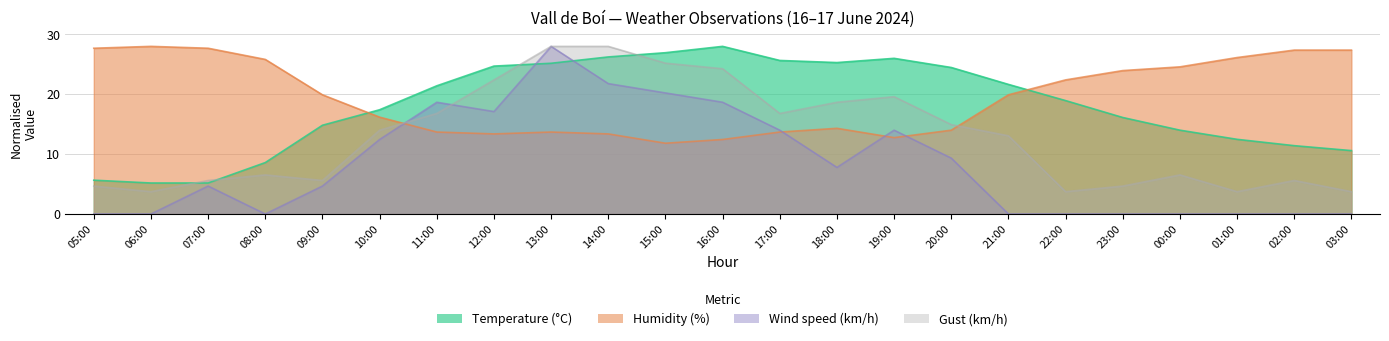

Which series has the widest spread of values?

Wind speed (km/h)